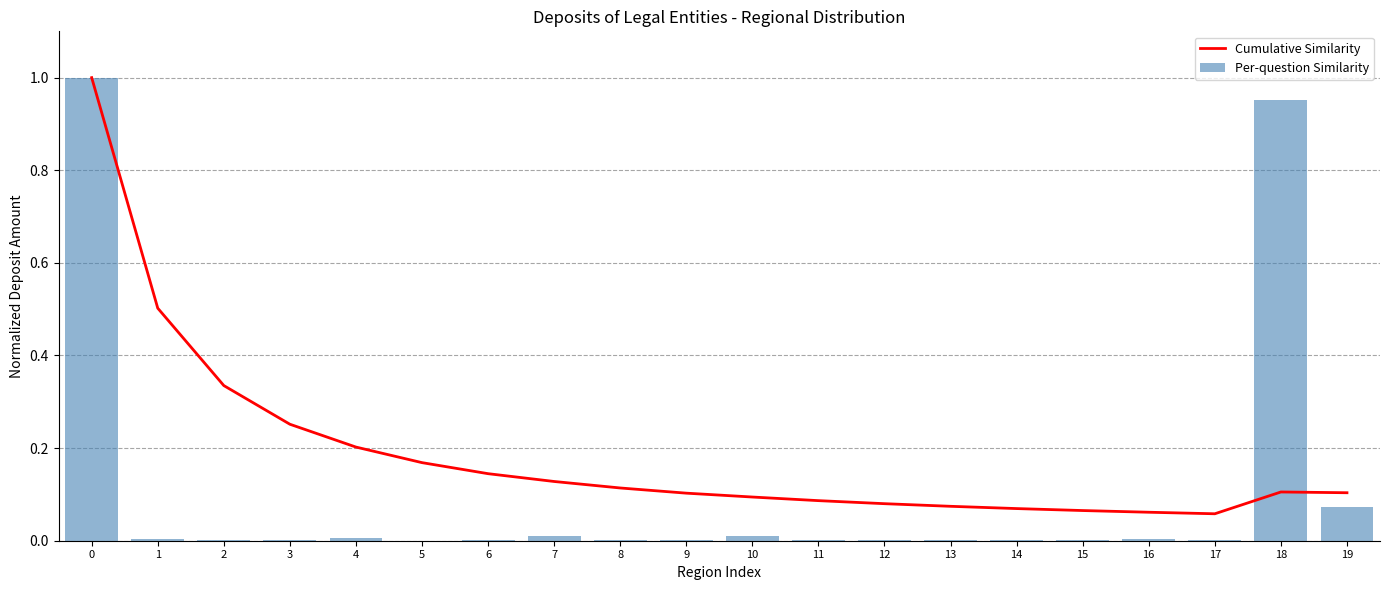

What are all the series names shown in the legend?

Cumulative Similarity, Per-question Similarity